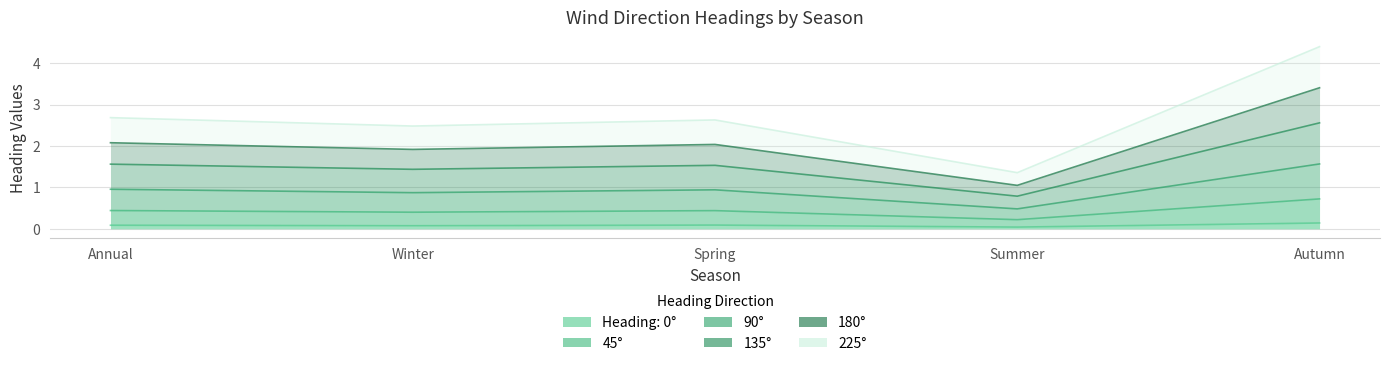

What position from the right is Annual?

5